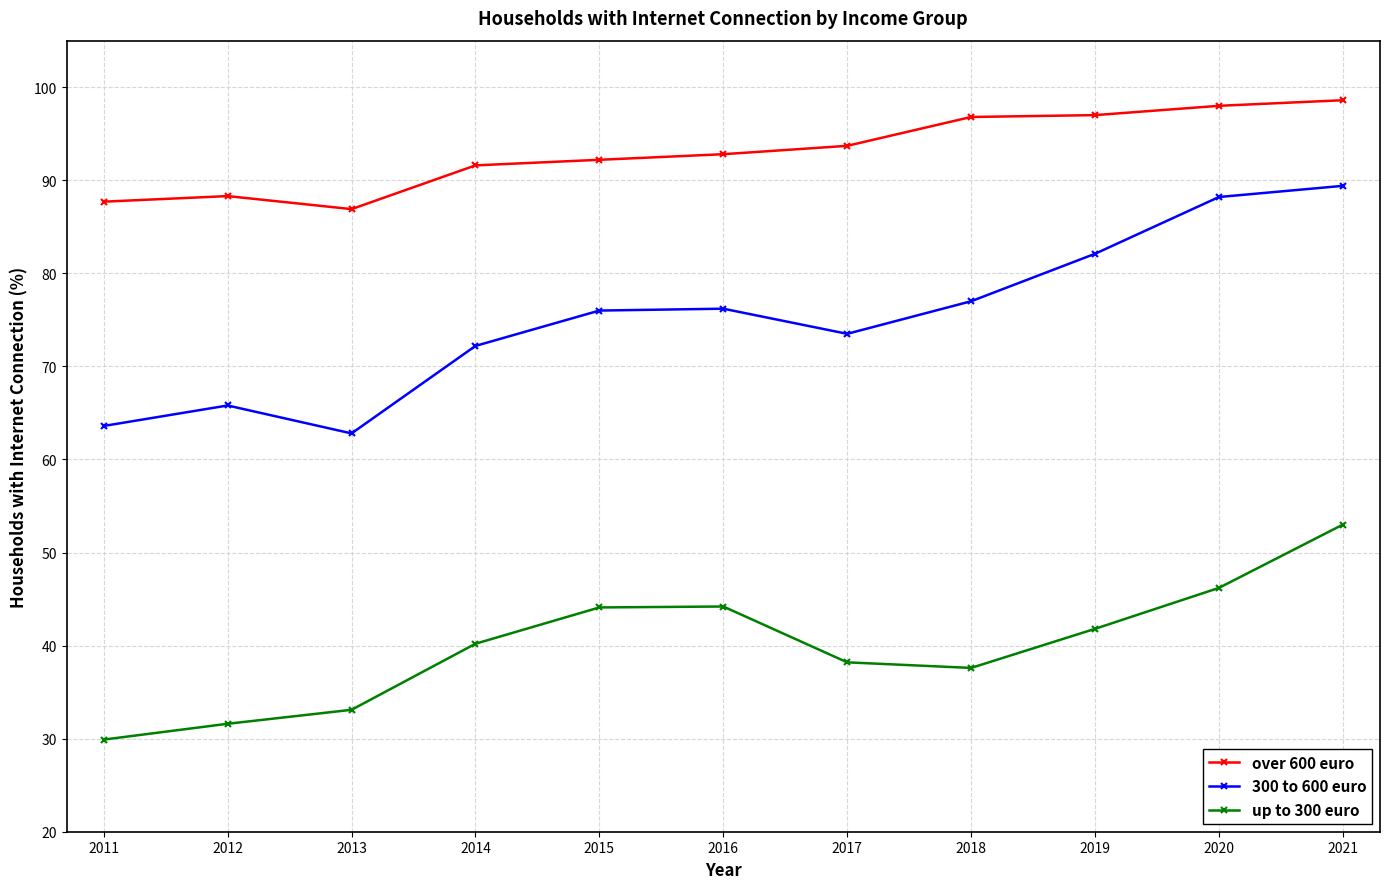

At how many categories does at least one series exceed 52?

11